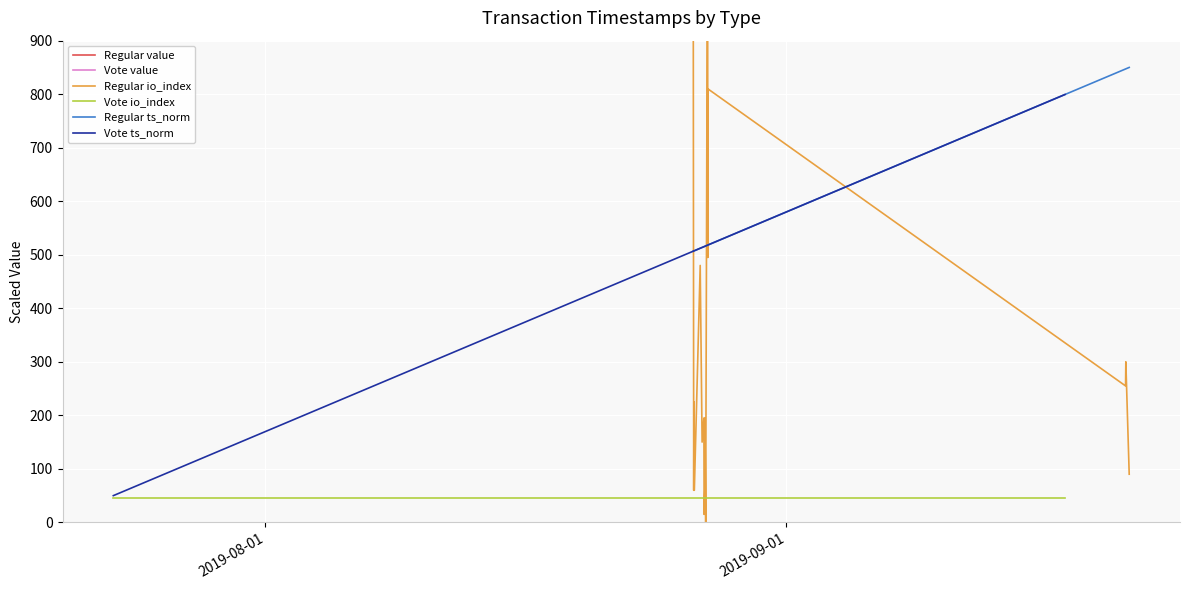

What is the highest value of the Vote io_index series?

45.0